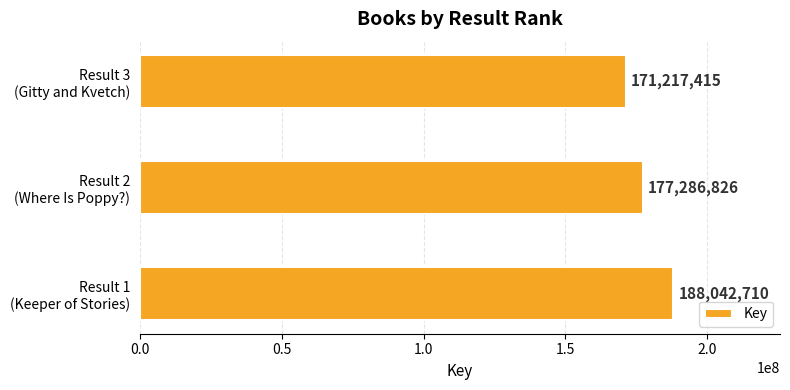

What is the greatest value displayed?

188042710